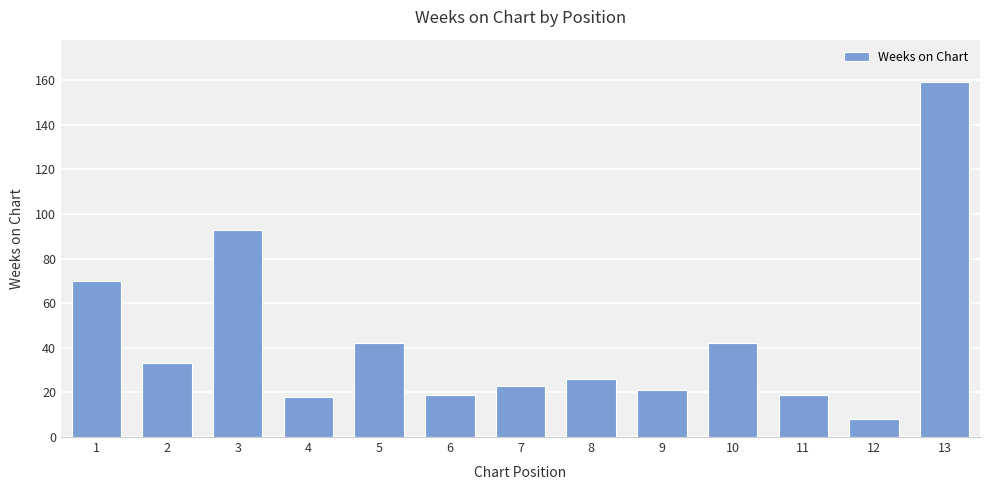

The chart shows a value of 42 at 10. True or false?

True